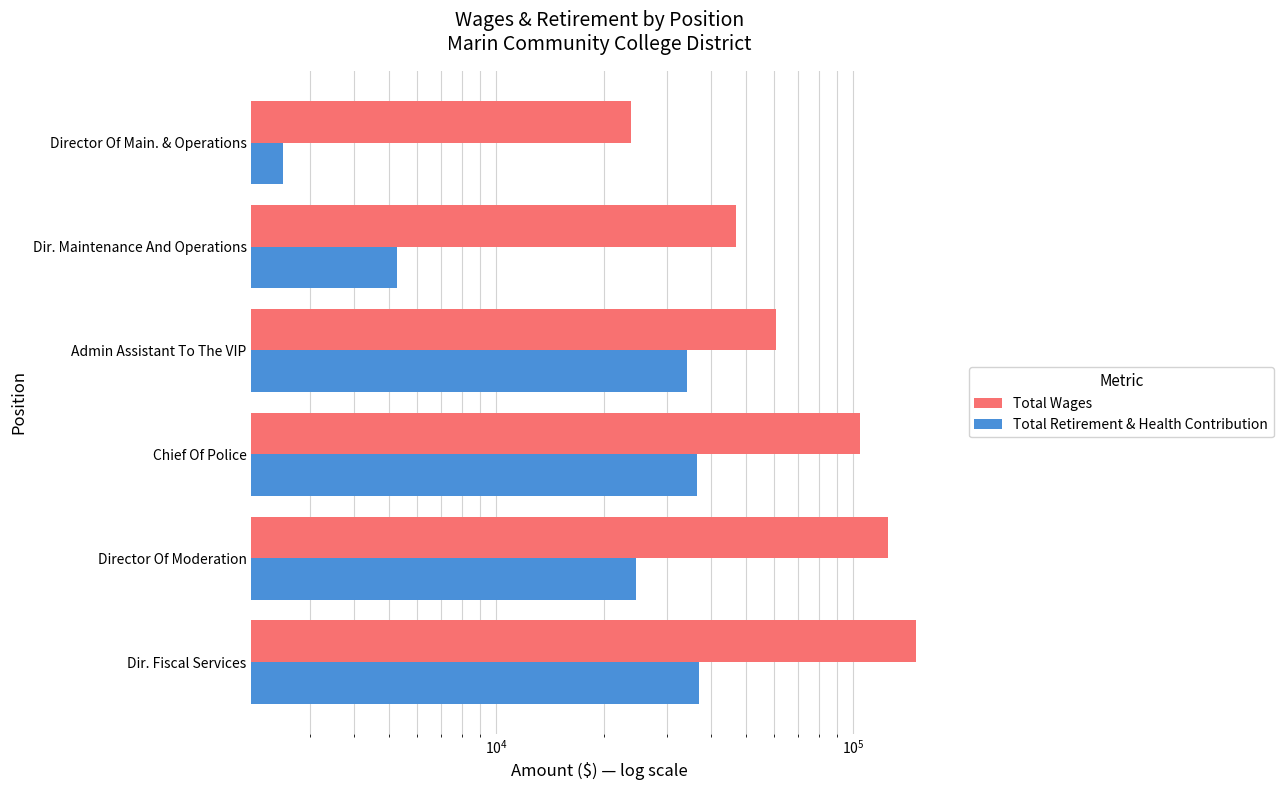

What are all the series names shown in the legend?

Total Wages, Total Retirement & Health Contribution